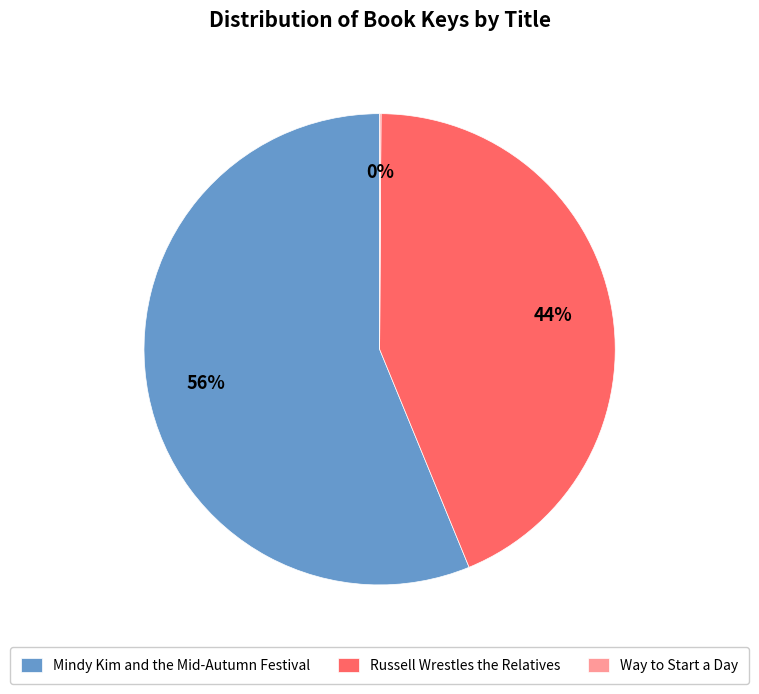

What is the largest slice in the pie chart?

Mindy Kim and the Mid-Autumn Festival